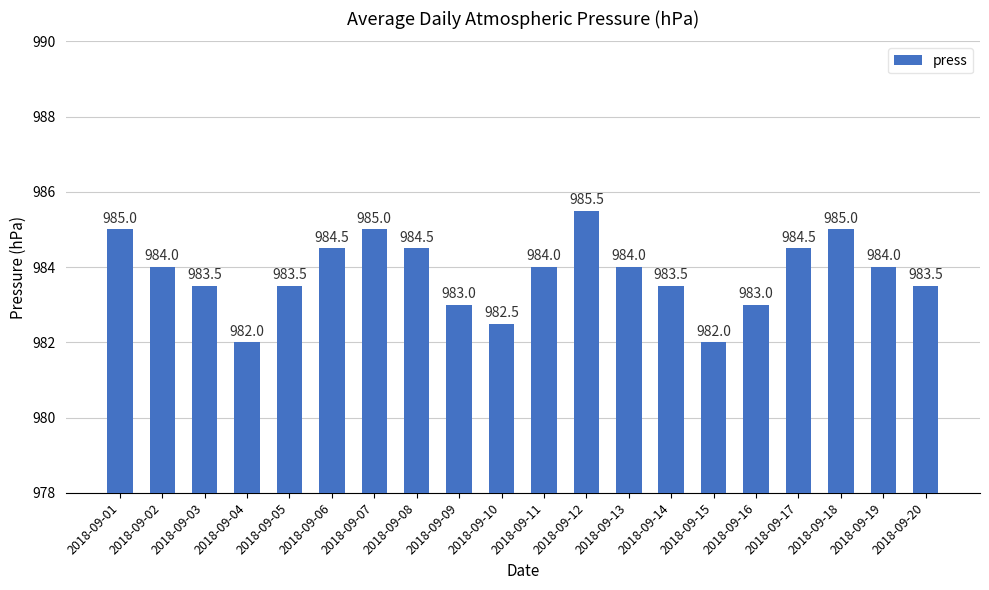

At which category does the chart reach its peak across all series?

2018-09-12